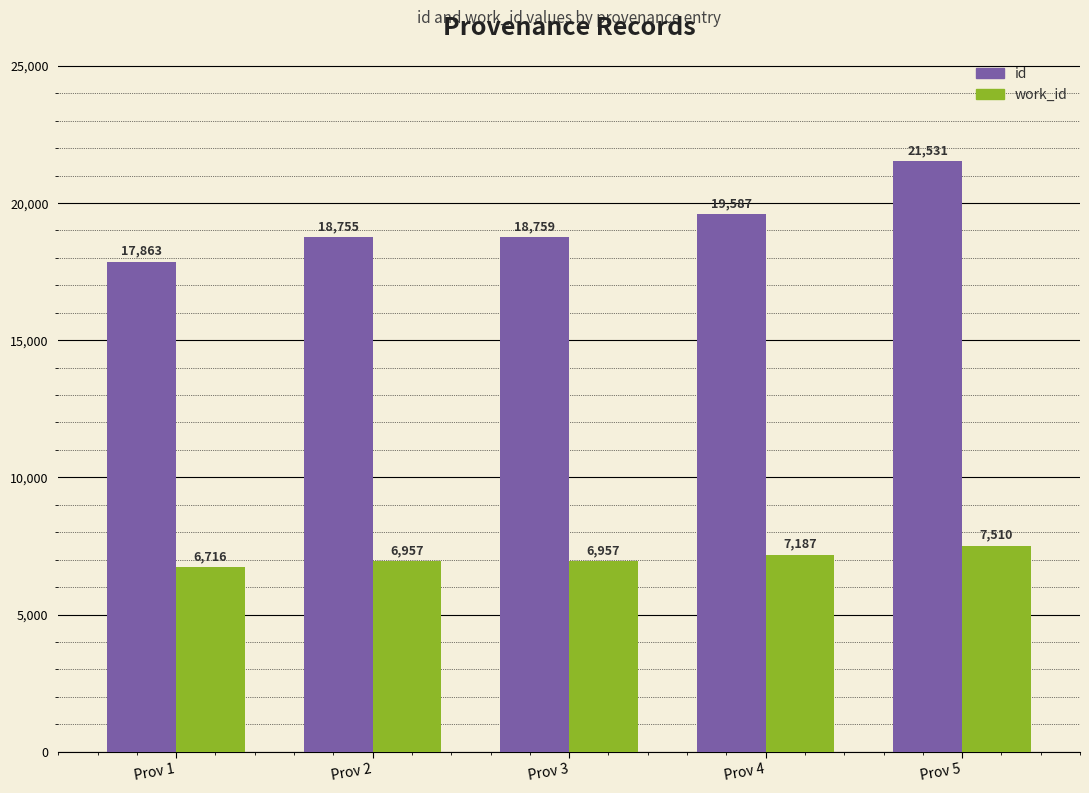

What is the value of the id bar at the 5th from the left?

21531